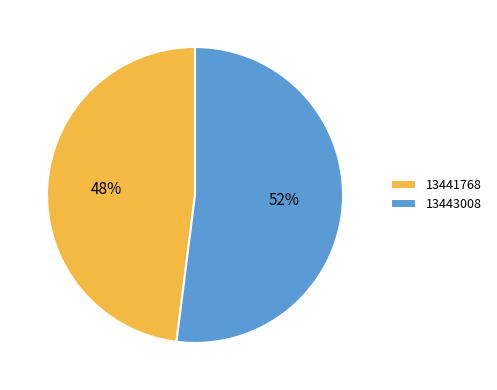

Rank the categories by value from lowest to highest.

13441768, 13443008